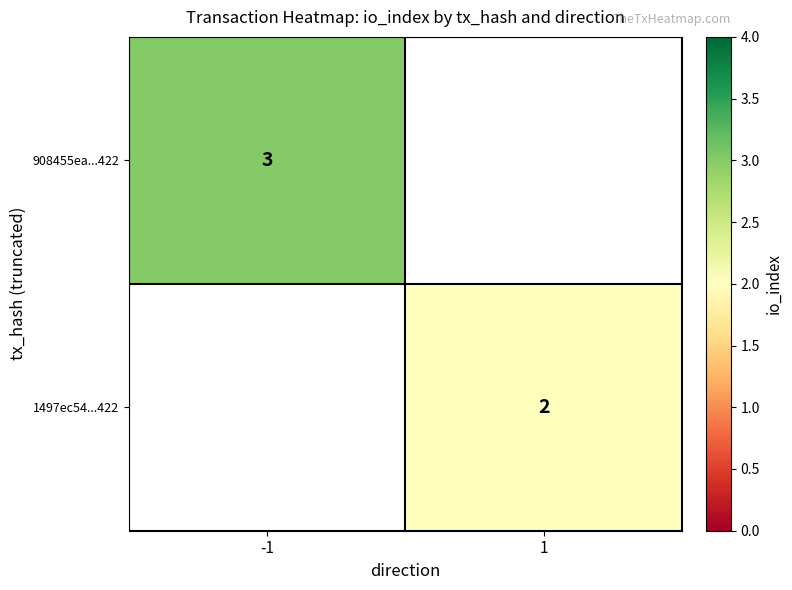

The value of 908455ea...422 at -1 is 5. True or false?

False